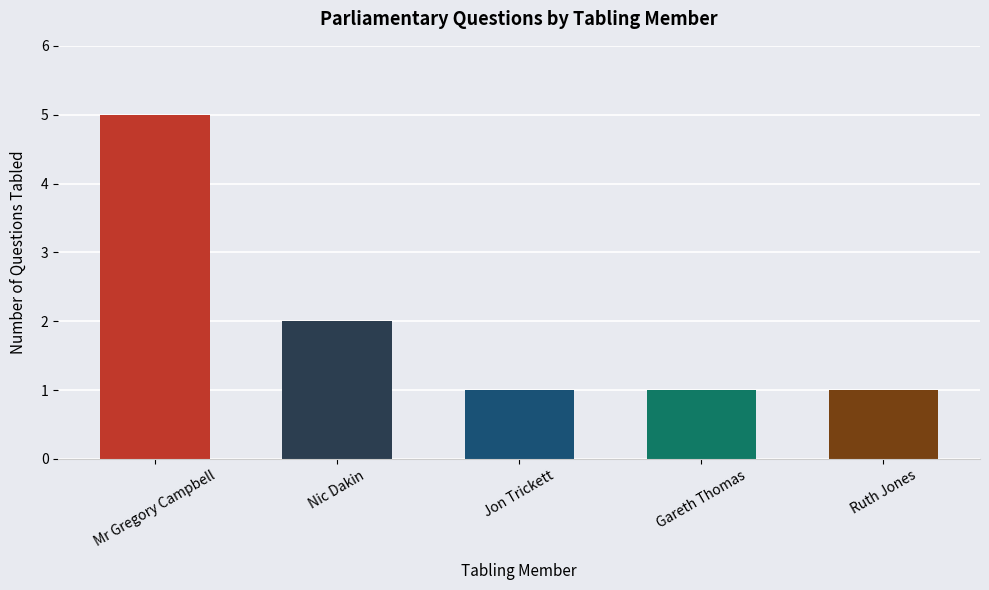

What is the difference between the second highest and minimum values?

1